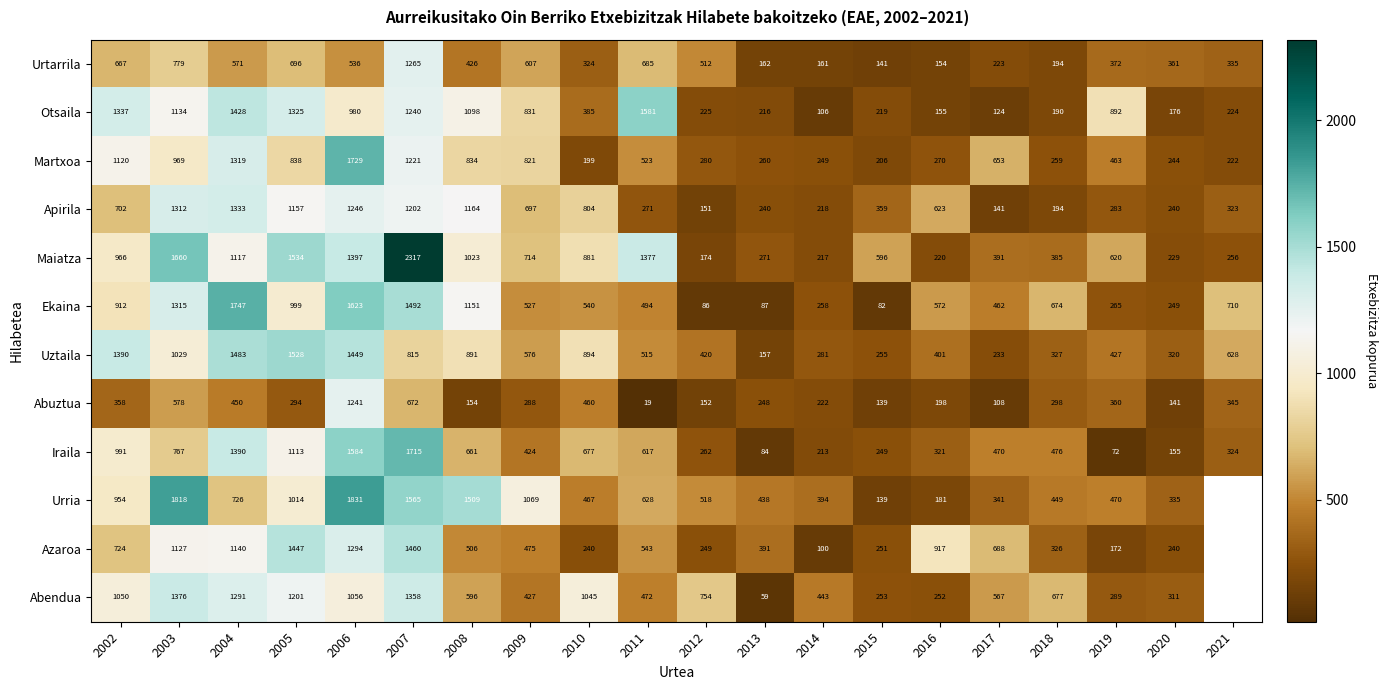

What is the smallest value displayed?

19.0